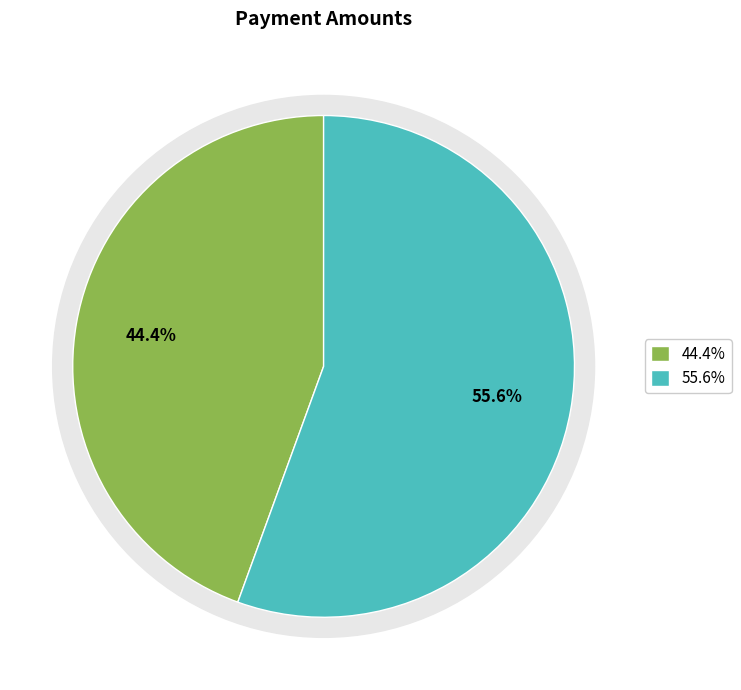

How many segments does this pie chart have?

2